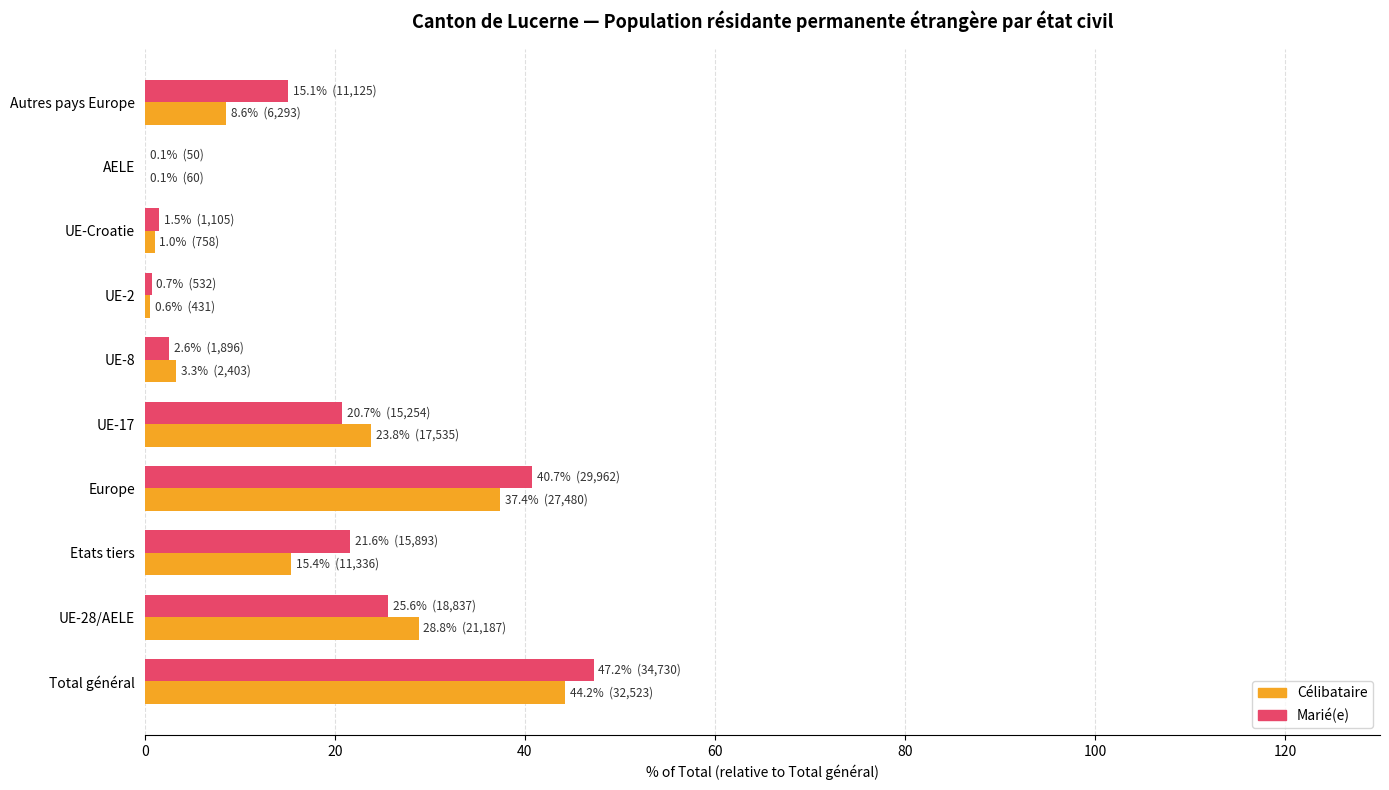

Between Etats tiers and UE-8, which series saw the biggest shift?

Marié(e)